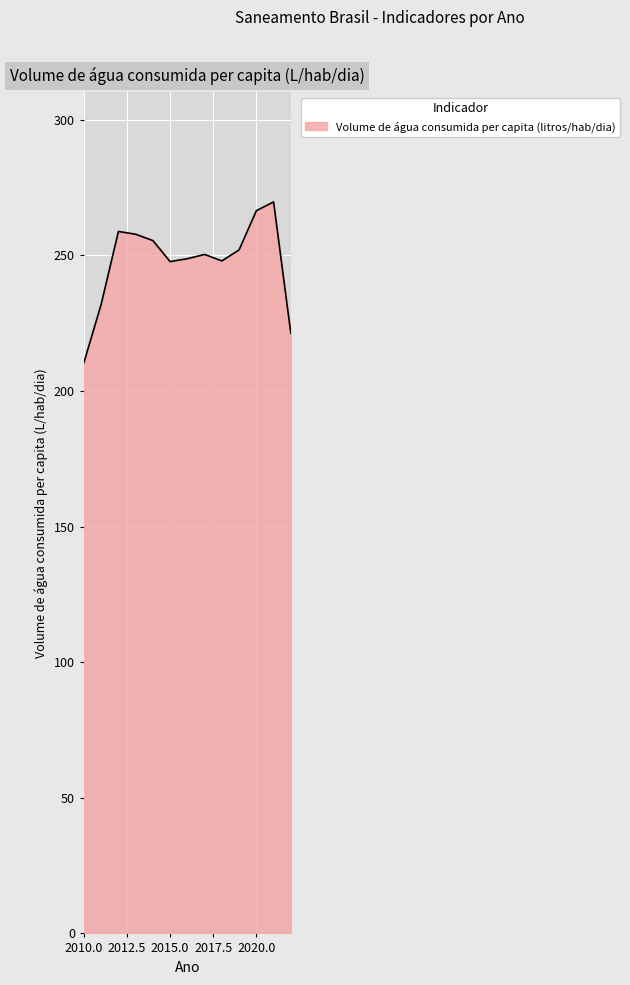

What is the greatest value displayed?

269.7